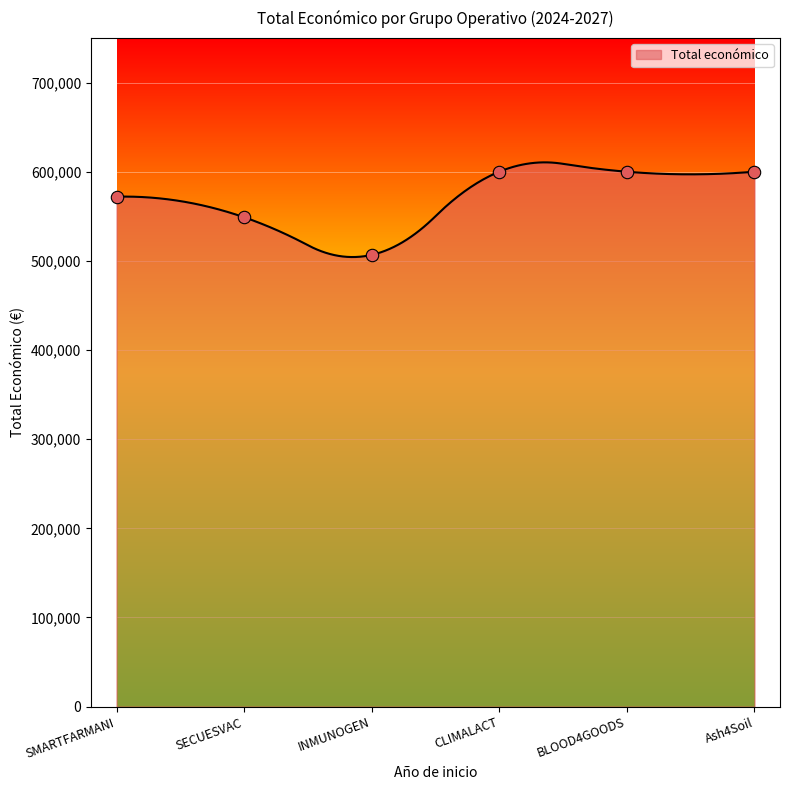

What is the ratio of the value at CLIMALACT to the value at BLOOD4GOODS?

1.0